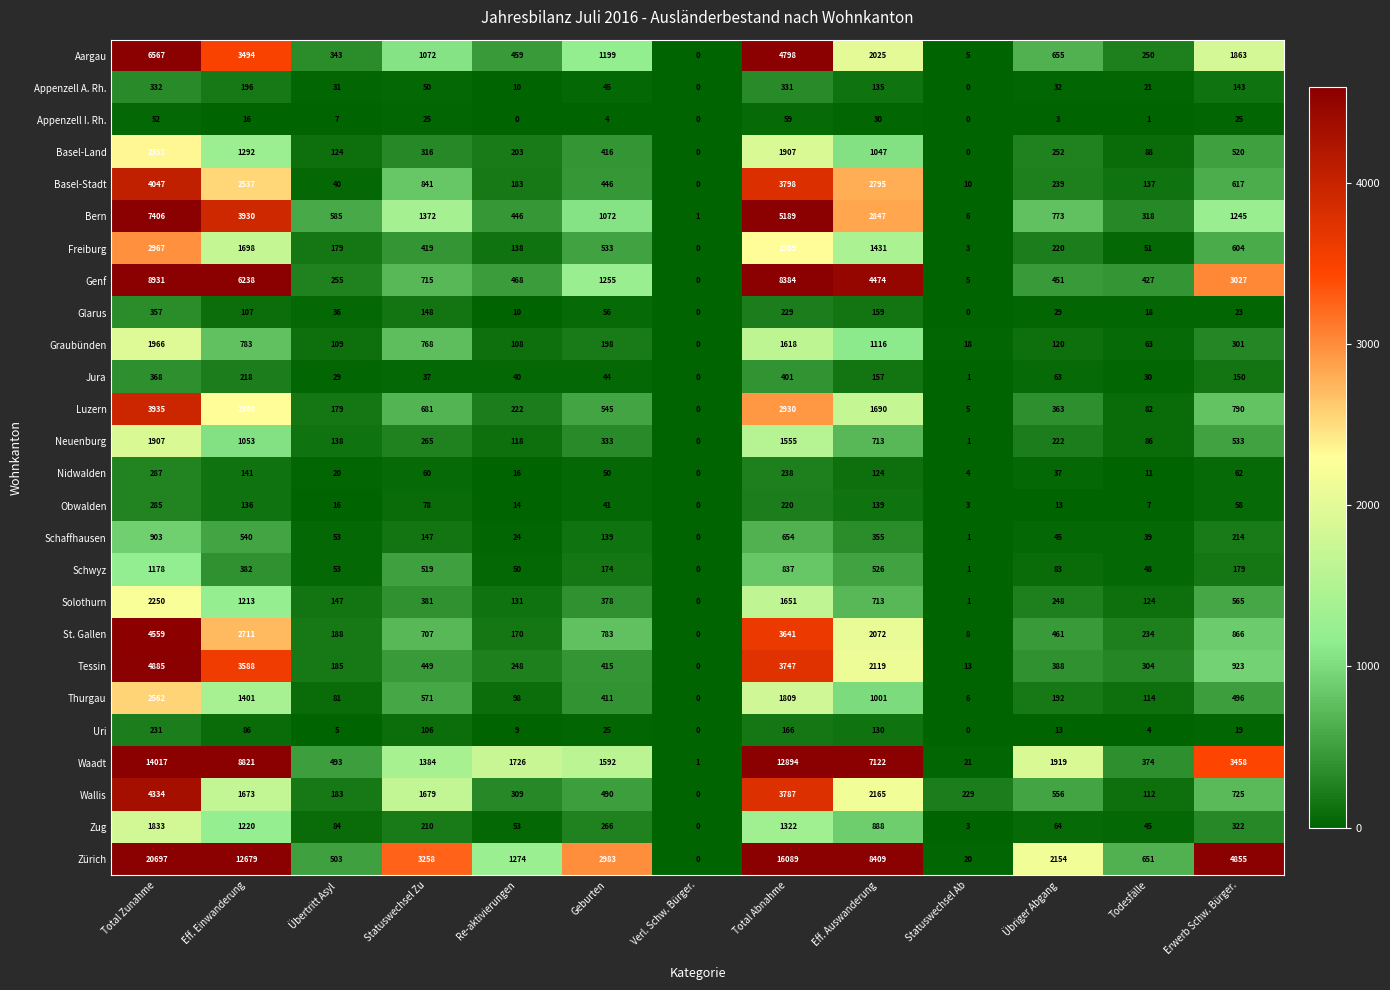

What is the difference between the maximum and minimum values in the Obwalden series?

285